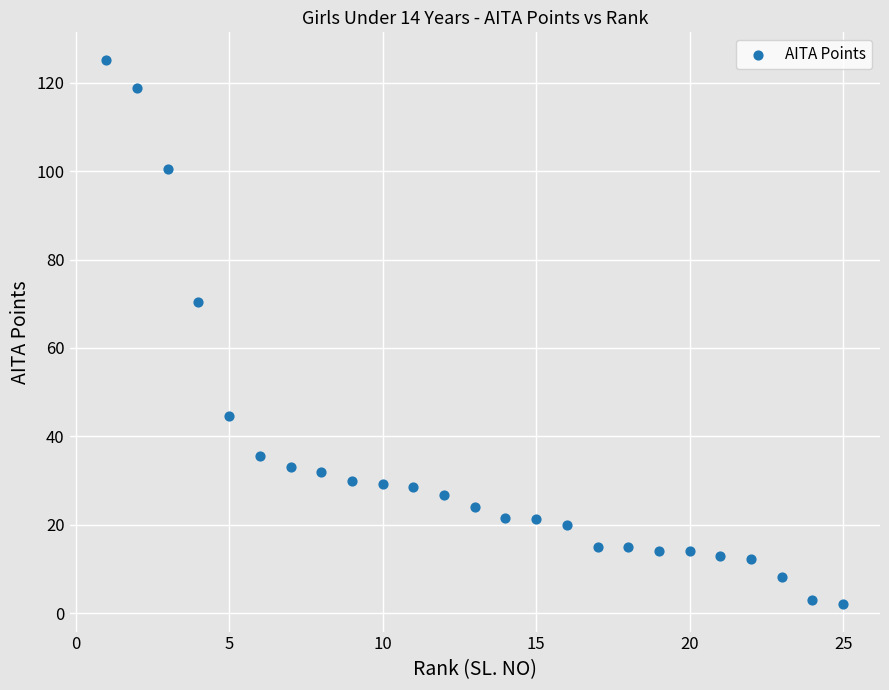

What Y value in the scatter plot is closest to 63?

70.5